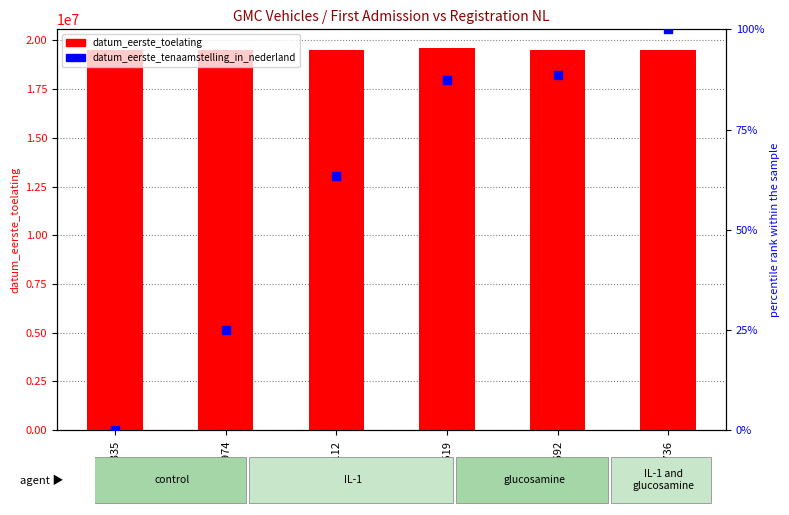

Which series has the largest total across all categories?

datum_eerste_toelating